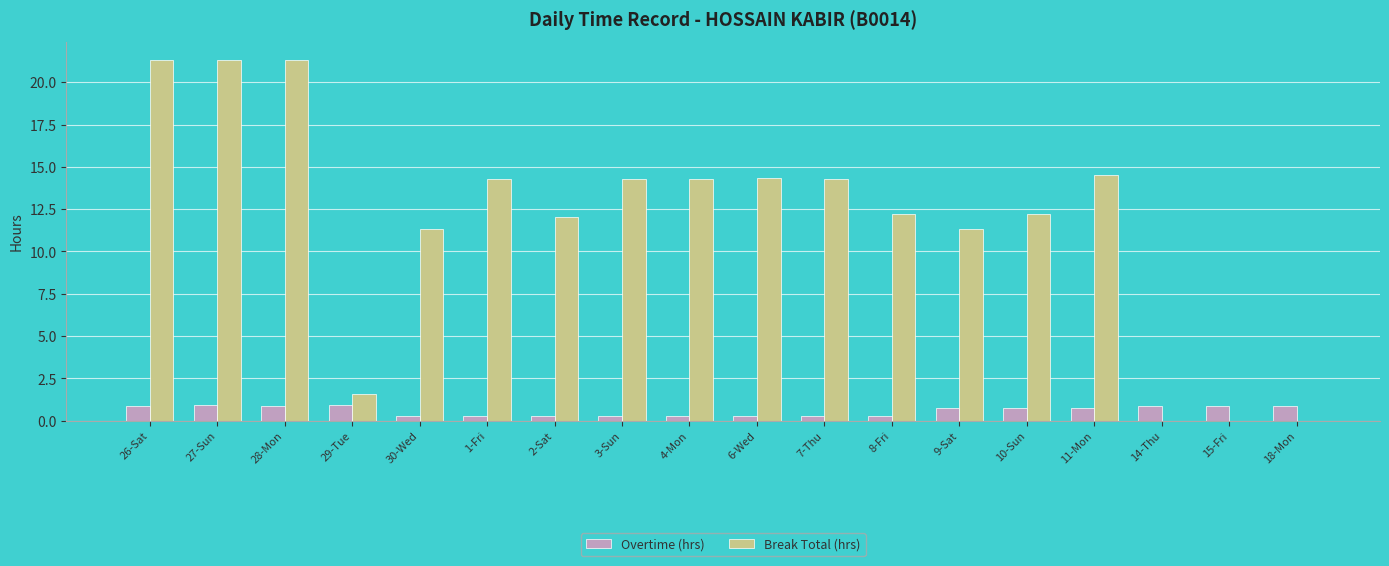

Which series has the largest total across all categories?

Break Total (hrs)